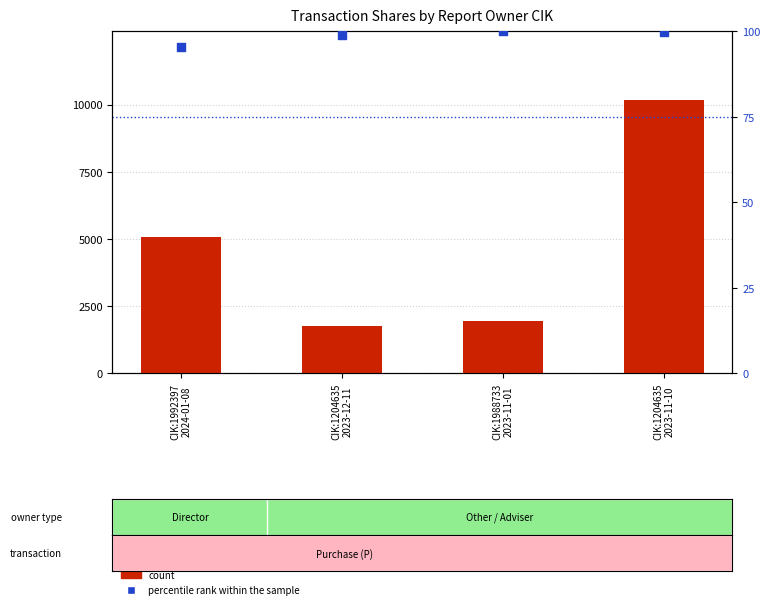

At how many categories does at least one series exceed 8761?

1